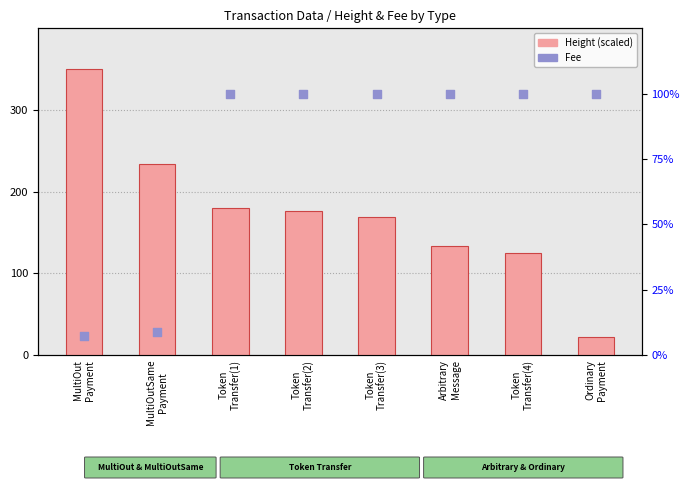

Which series has the widest spread of Y values?

Height (scaled)